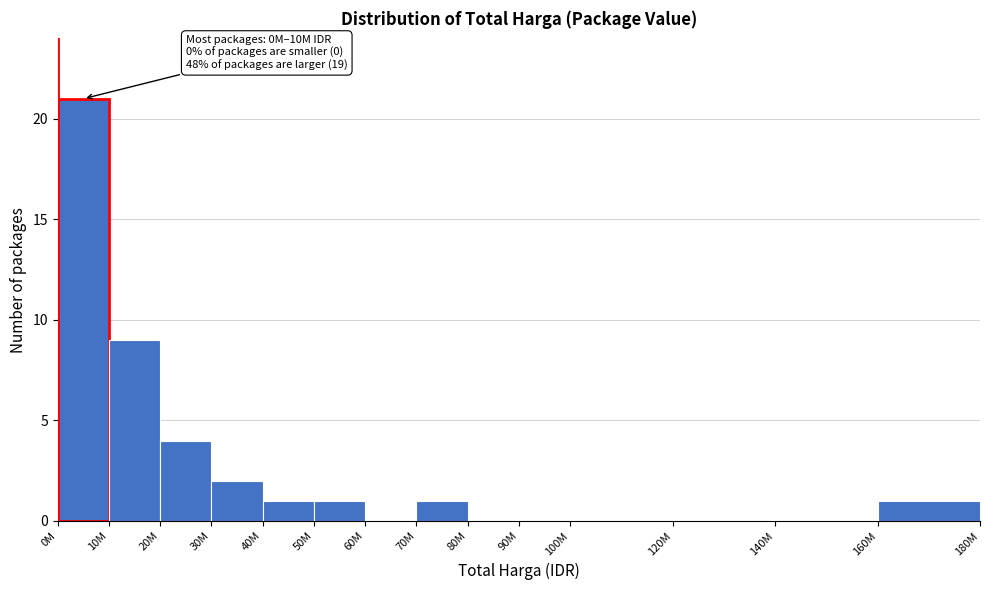

Reading left to right, extract all data points from this chart.

0M=21	10M=9	20M=4	30M=2	40M=1	50M=1	60M=0	70M=1	80M=0	90M=0	100M=0	120M=0	140M=0	160M=1